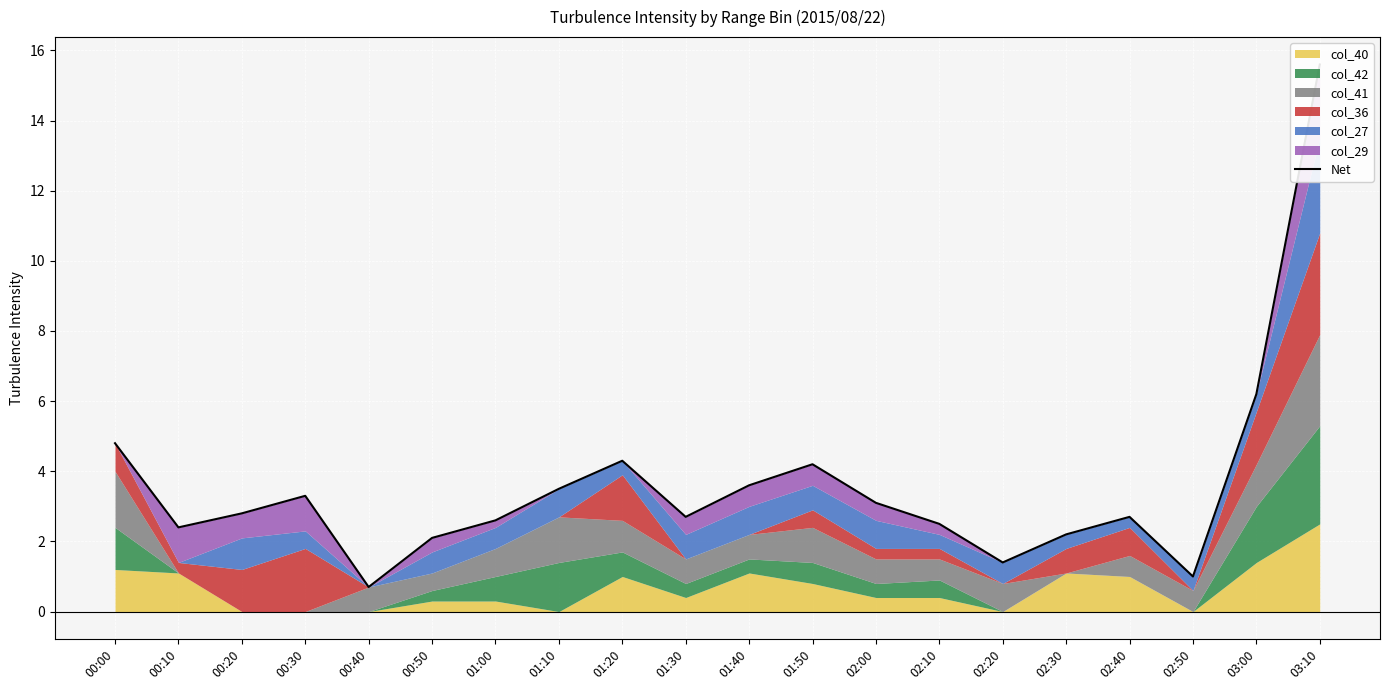

At which label does the data first exceed 2?

00:00